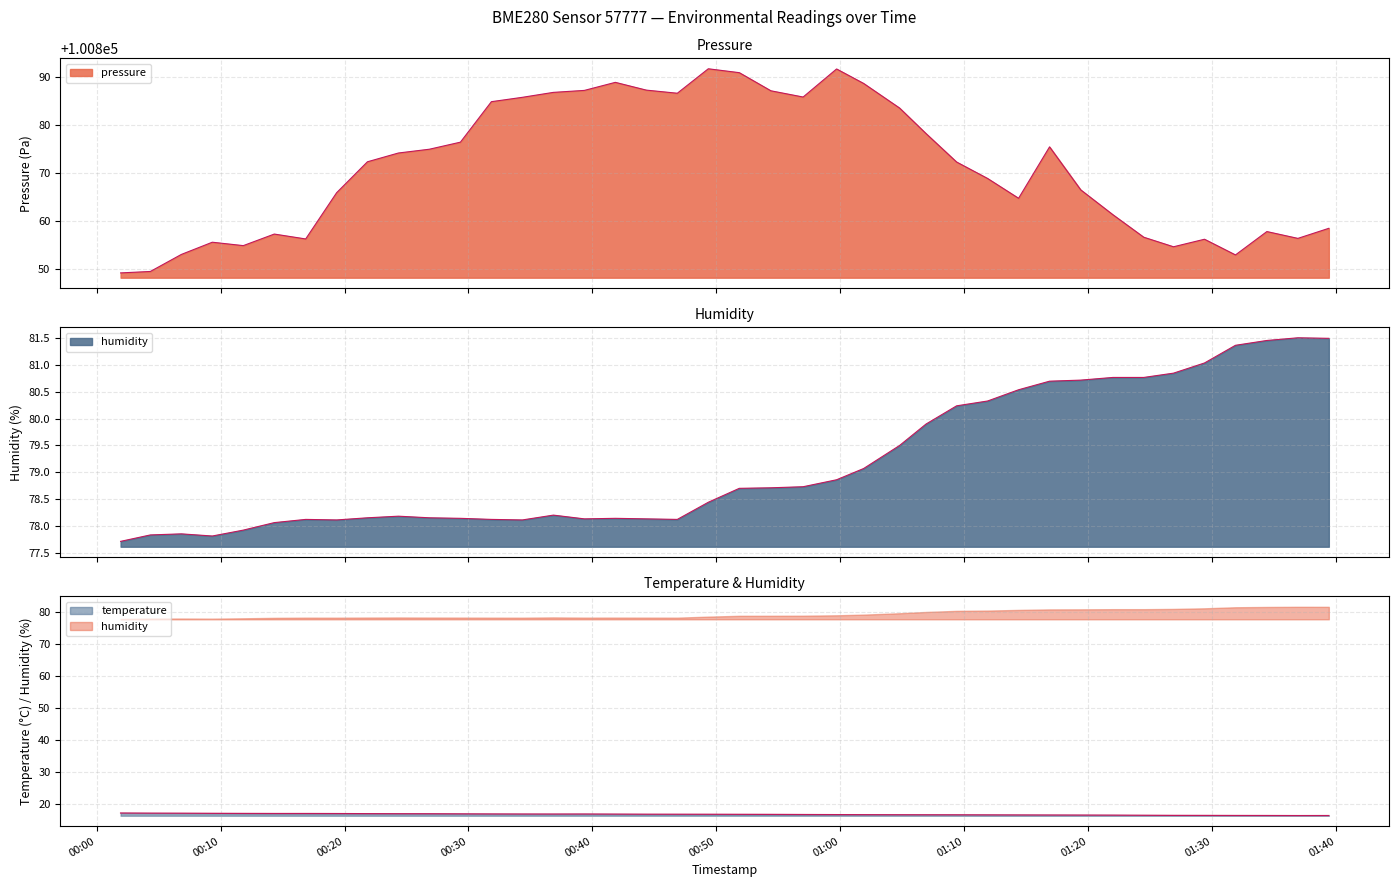

True or false: pressure and humidity intersect in this chart.

False